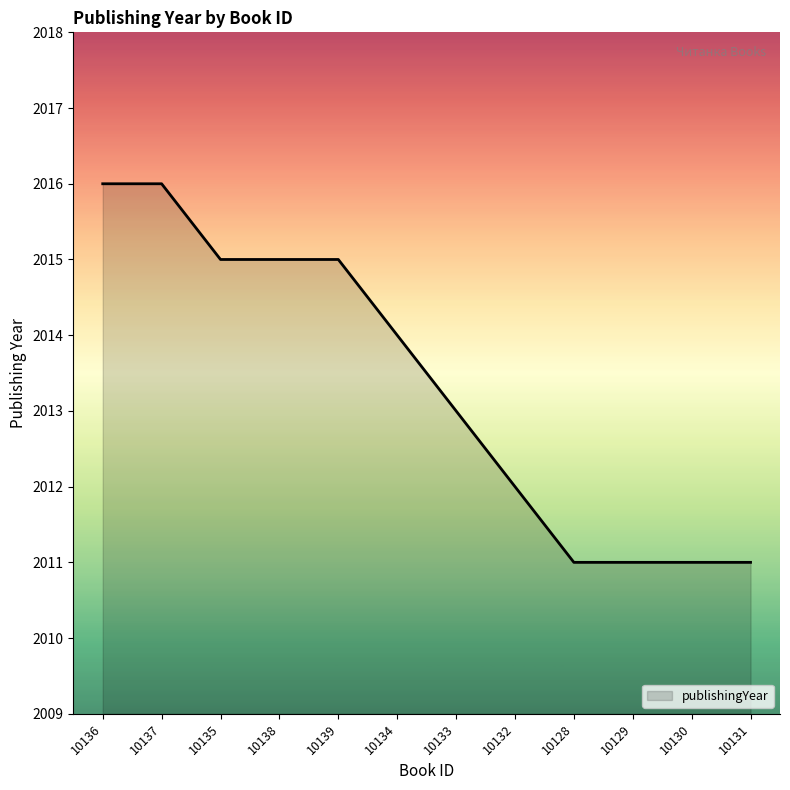

How many lines are shown in the chart?

1